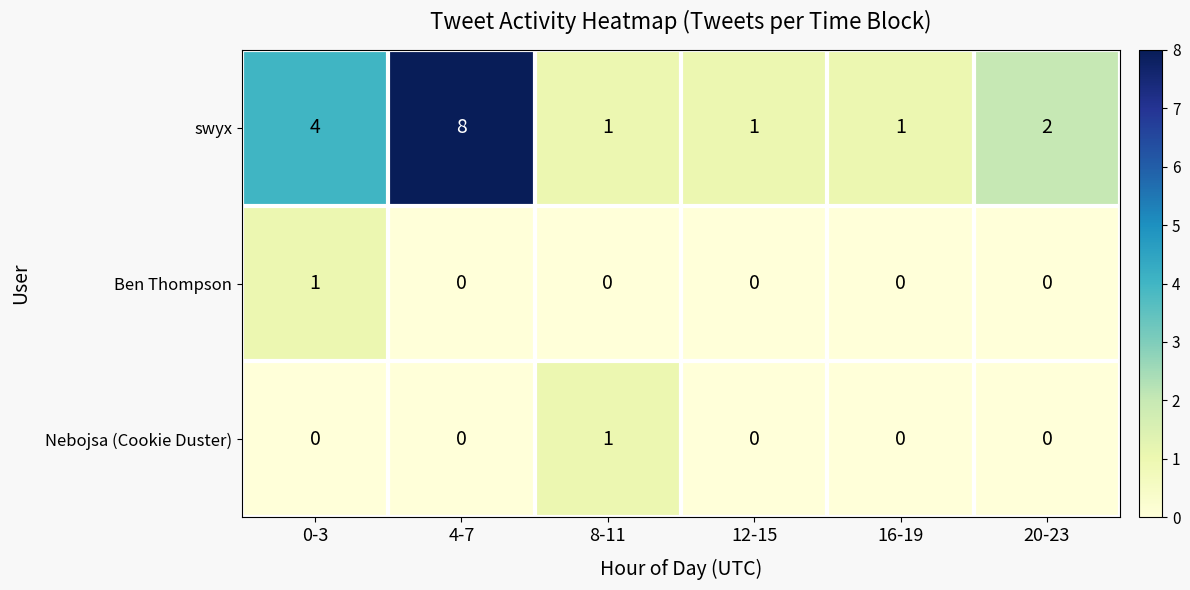

At which category does the chart reach its peak across all series?

4-7